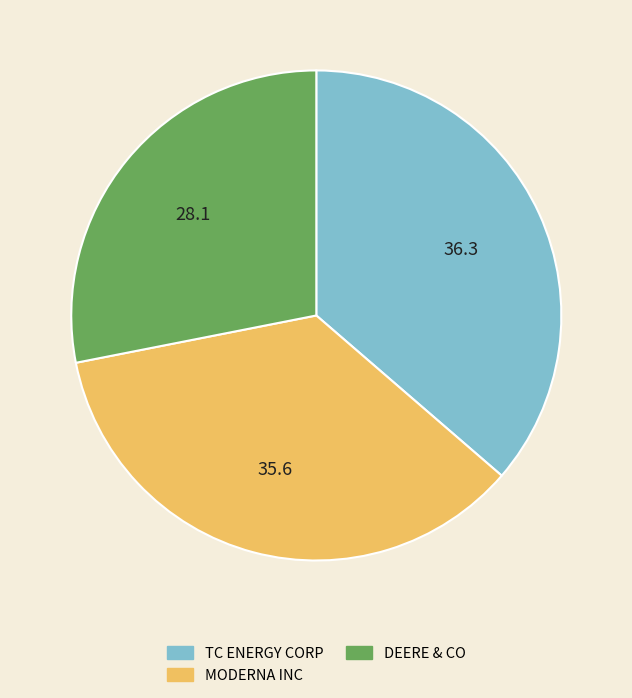

What is the ratio of the value at DEERE & CO to the value at TC ENERGY CORP?

0.8